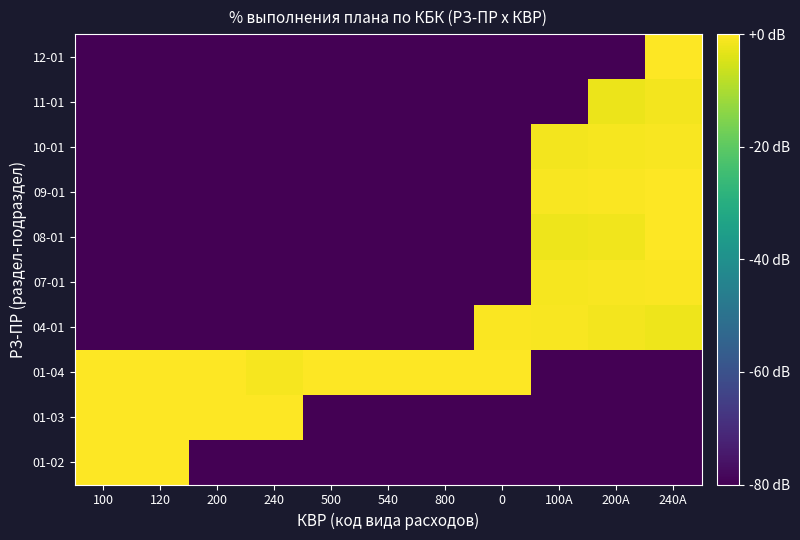

Reading left to right, transcribe all the data shown in this chart.

01-02: 100=0.0	120=0.0	200=-80.0	240=-80.0	500=-80.0	540=-80.0	800=-80.0	0=-80.0	100A=-80.0	200A=-80.0	240A=-80.0
01-03: 100=0.0	120=0.0	200=0.0	240=0.0	500=-80.0	540=-80.0	800=-80.0	0=-80.0	100A=-80.0	200A=-80.0	240A=-80.0
01-04: 100=-0.1	120=-0.1	200=-0.1	240=-1.2	500=-0.0	540=-0.3	800=0.0	0=-0.1	100A=-80.0	200A=-80.0	240A=-80.0
04-01: 100=-80.0	120=-80.0	200=-80.0	240=-80.0	500=-80.0	540=-80.0	800=-80.0	0=-0.4	100A=-0.9	200A=-1.4	240A=-1.9
07-01: 100=-80.0	120=-80.0	200=-80.0	240=-80.0	500=-80.0	540=-80.0	800=-80.0	0=-80.0	100A=-1.1	200A=-0.7	240A=-0.4
08-01: 100=-80.0	120=-80.0	200=-80.0	240=-80.0	500=-80.0	540=-80.0	800=-80.0	0=-80.0	100A=-2.2	200A=-1.7	240A=-0.1
09-01: 100=-80.0	120=-80.0	200=-80.0	240=-80.0	500=-80.0	540=-80.0	800=-80.0	0=-80.0	100A=-0.8	200A=-0.5	240A=-0.3
10-01: 100=-80.0	120=-80.0	200=-80.0	240=-80.0	500=-80.0	540=-80.0	800=-80.0	0=-80.0	100A=-1.3	200A=-1.0	240A=-0.6
11-01: 100=-80.0	120=-80.0	200=-80.0	240=-80.0	500=-80.0	540=-80.0	800=-80.0	0=-80.0	100A=-80.0	200A=-2.4	240A=-1.5
12-01: 100=-80.0	120=-80.0	200=-80.0	240=-80.0	500=-80.0	540=-80.0	800=-80.0	0=-80.0	100A=-80.0	200A=-80.0	240A=-0.2